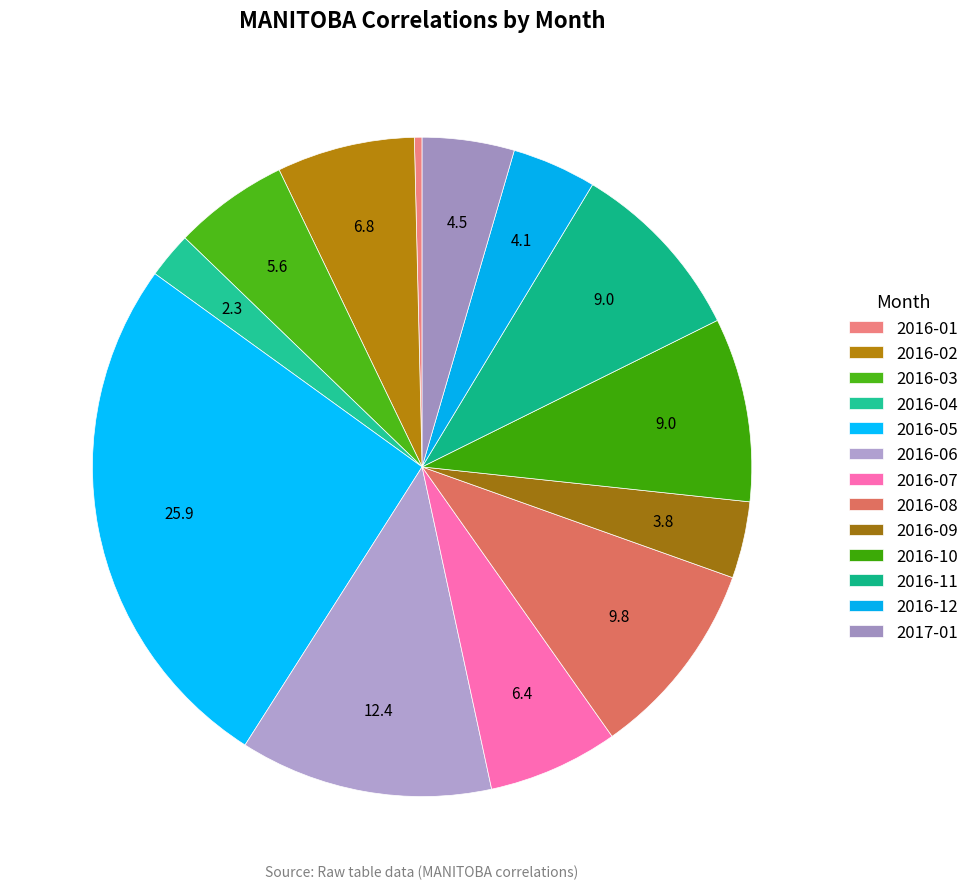

How many segments does this pie chart have?

13